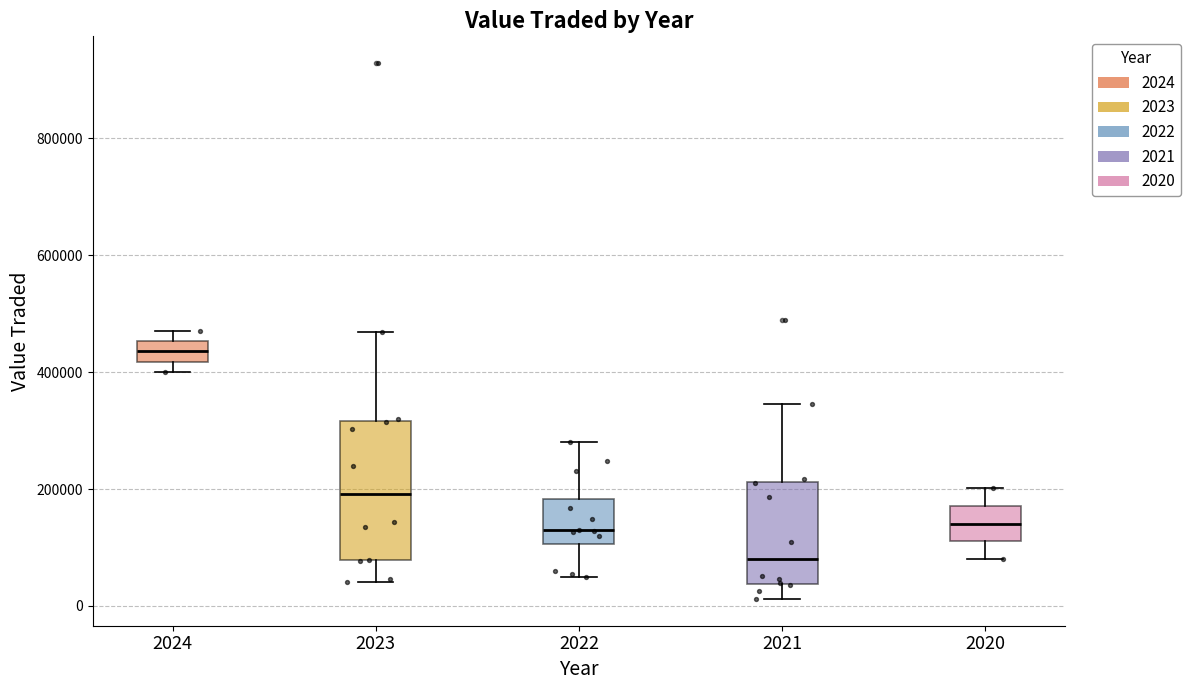

Where is the upper edge of the box at x = 2023 on the y-axis? The values are not printed on the chart, so give them approximately, as read against the axis.

320000